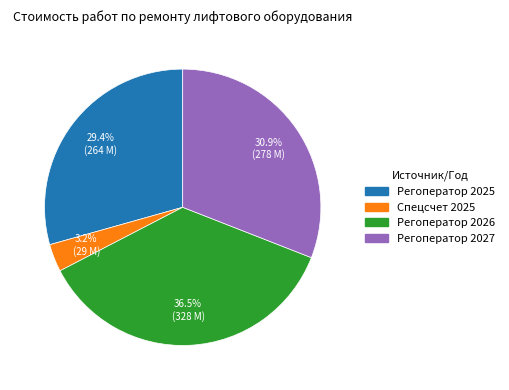

Does any single category account for the majority?

No